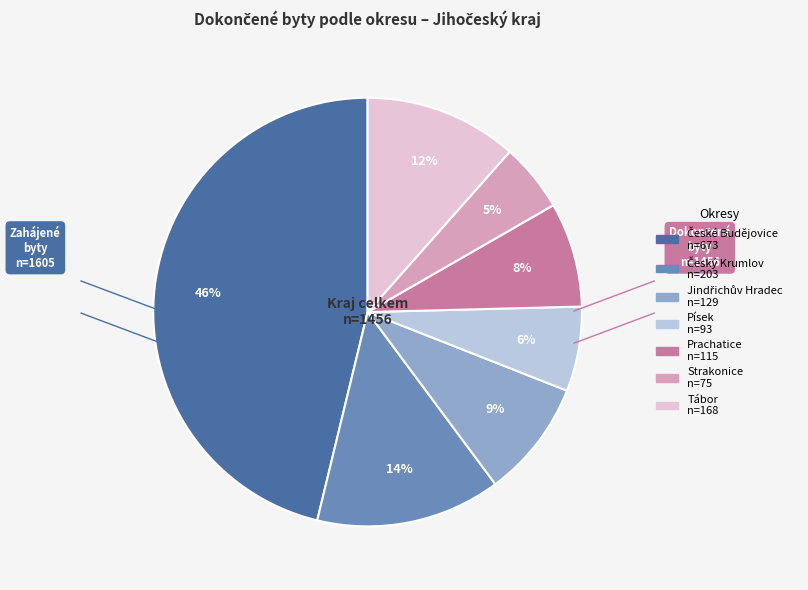

Is it true that Prachatice is 8% of the pie?

True